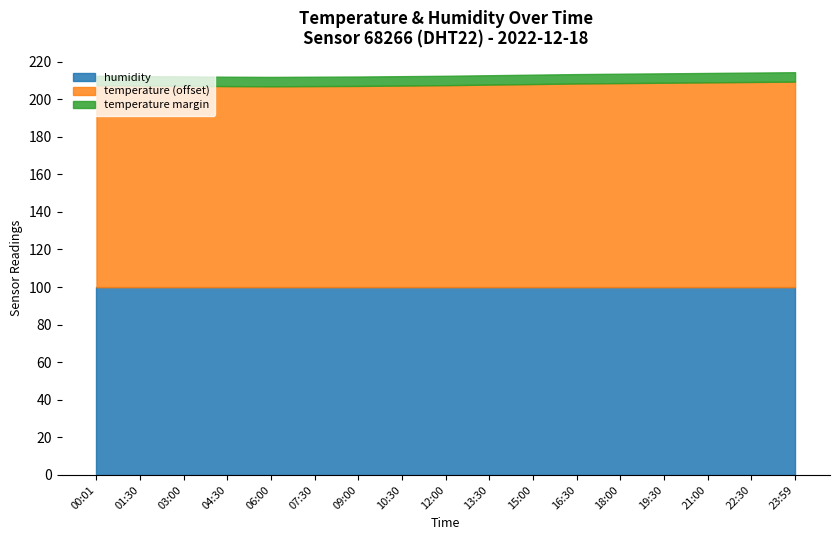

At which category is the sum across all series the highest?

23:59